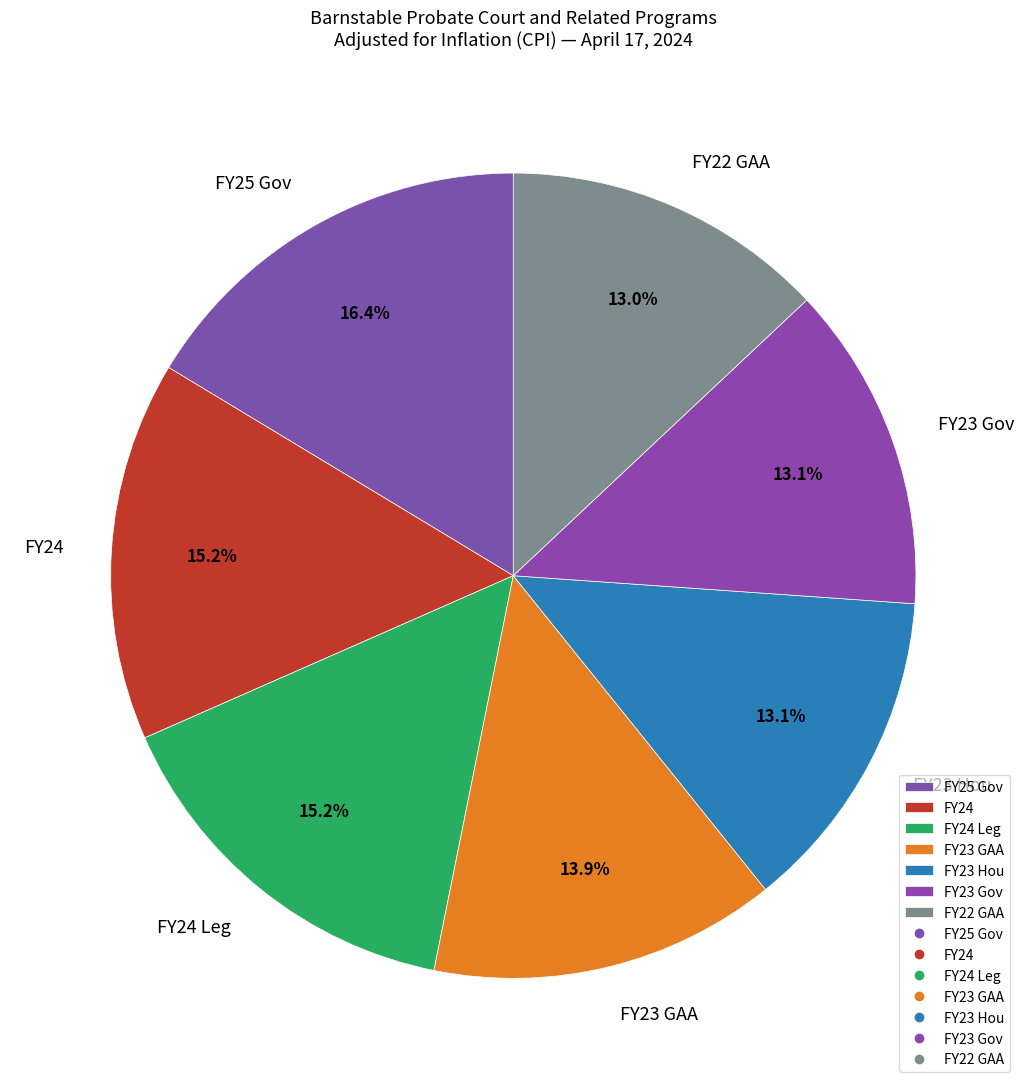

To the nearest percent, what portion does FY22 GAA represent?

13%